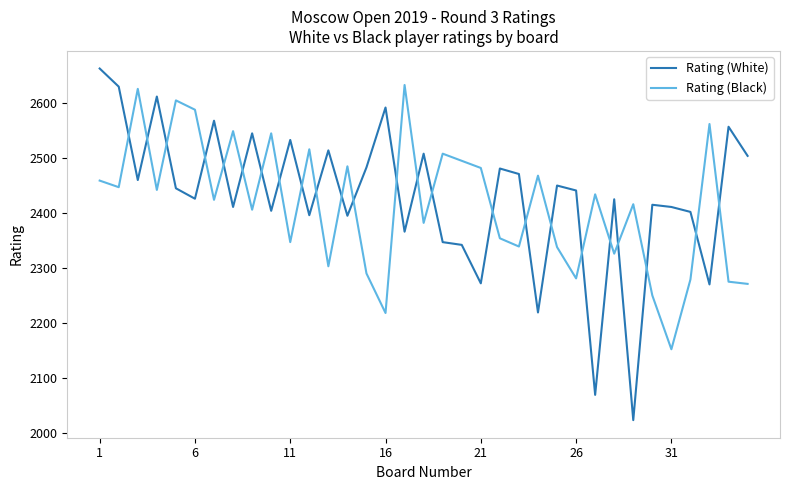

Which series has the widest spread of values?

Rating (White)